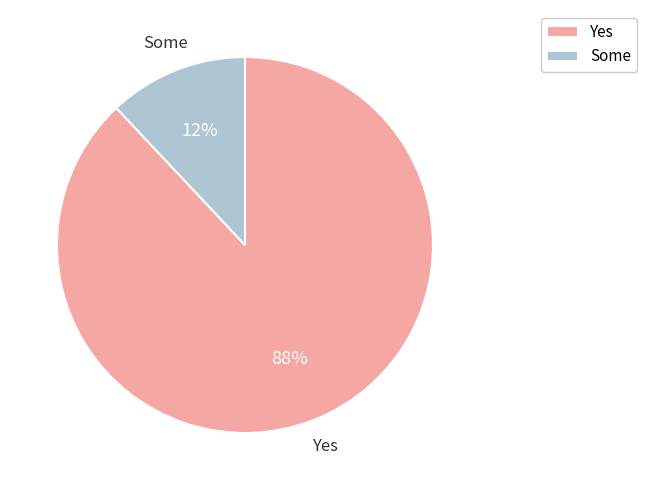

Combined, do Yes and Some account for over 50%?

Yes